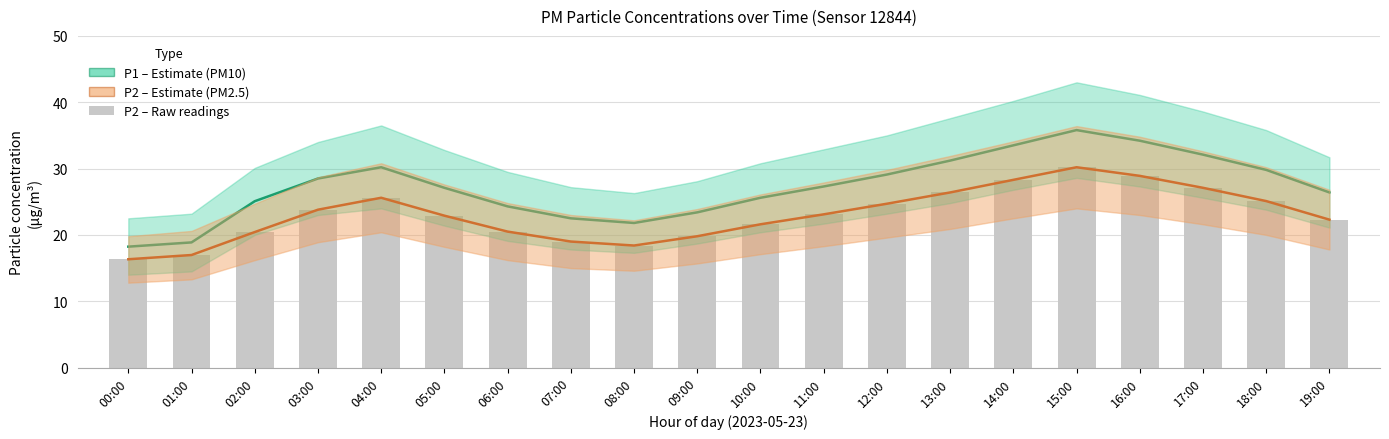

What is the total value across all series at 13:00?

57.6